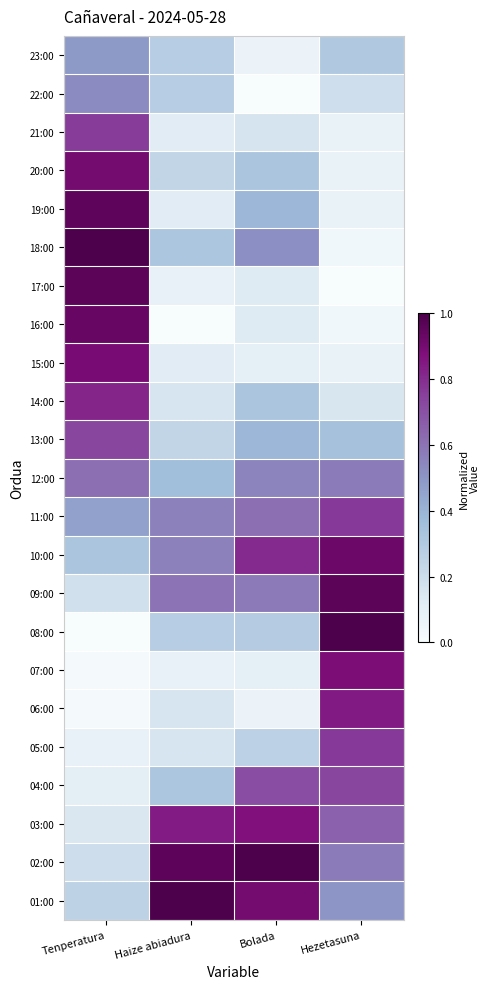

At which category is the sum across all series the highest?

Tenperatura